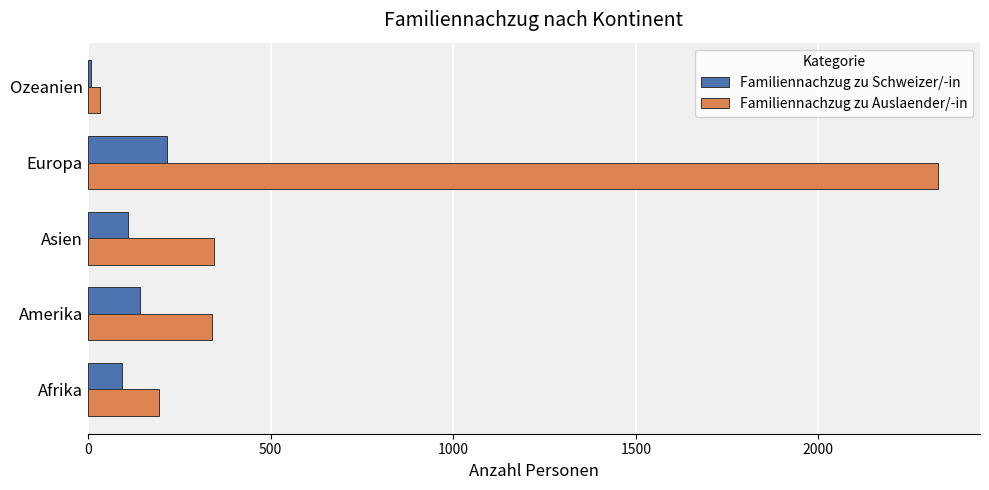

At how many categories does at least one series exceed 216?

3